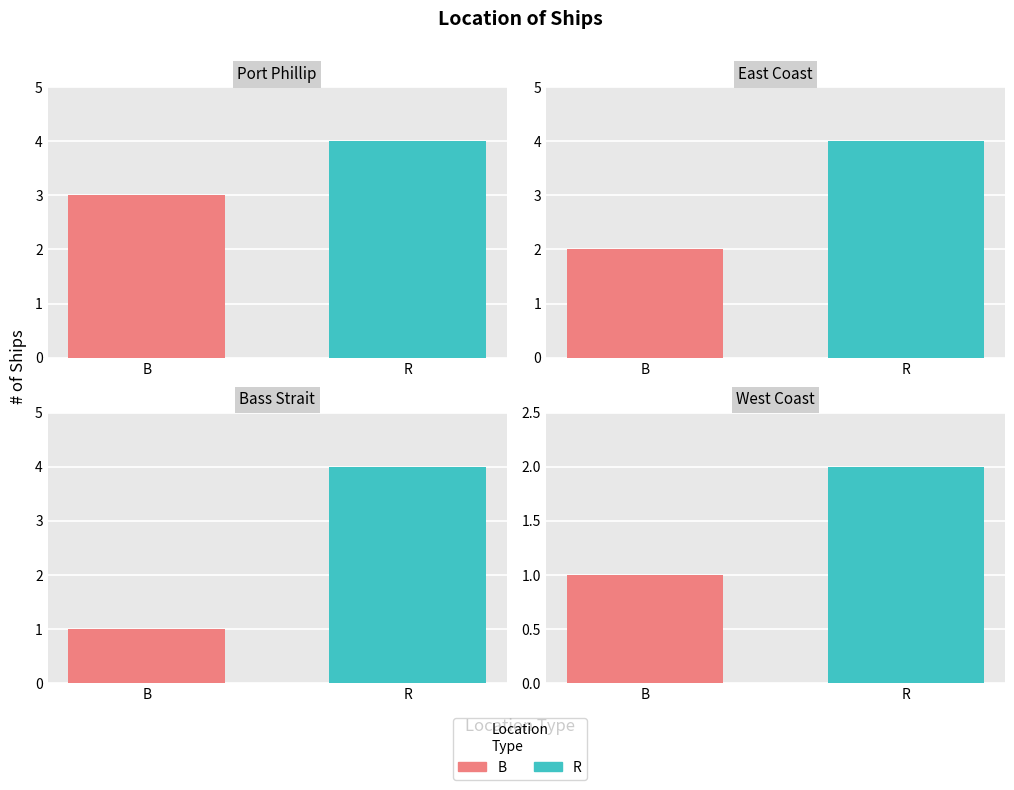

Which series has the largest range (max minus min)?

Bass Strait